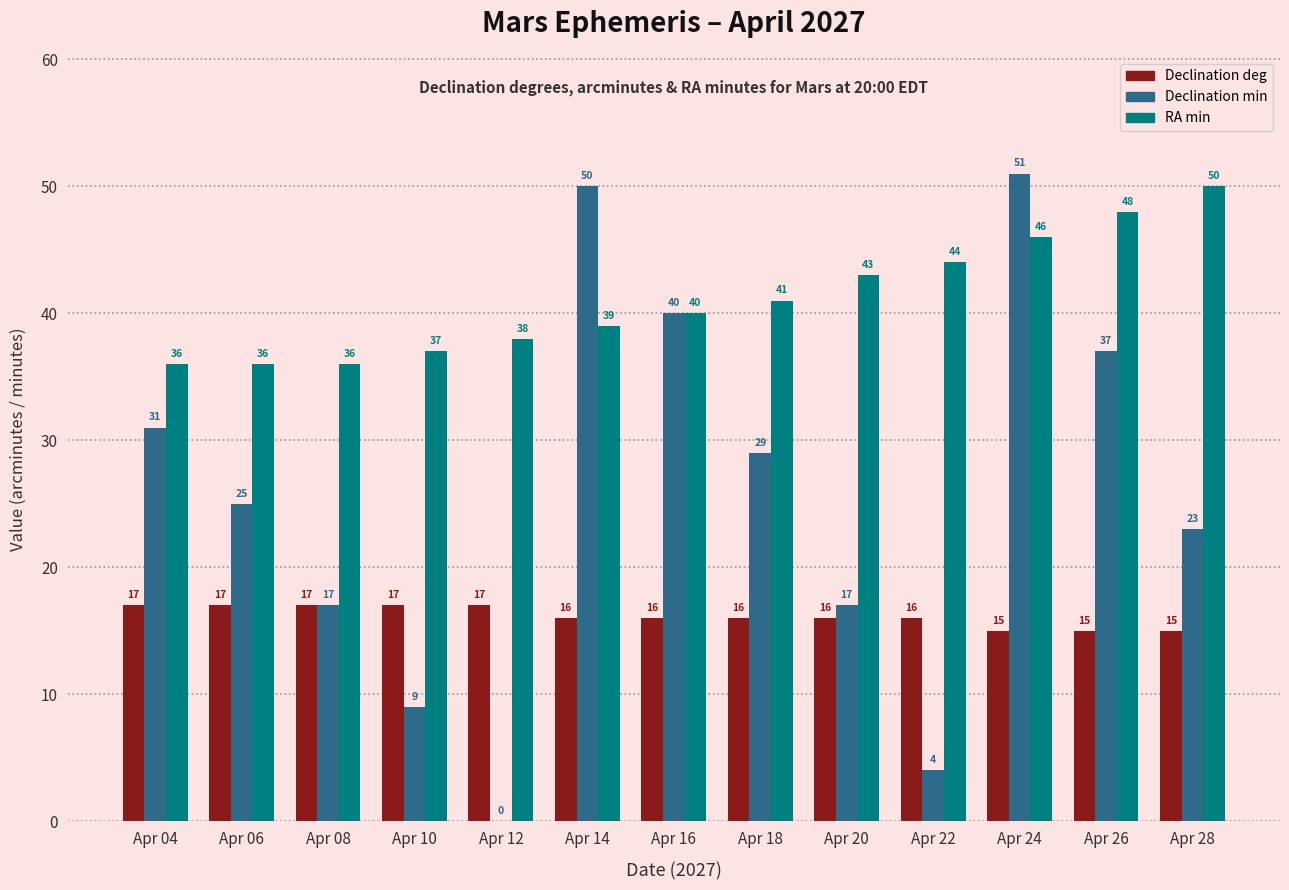

Which series has the largest range (max minus min)?

Declination min